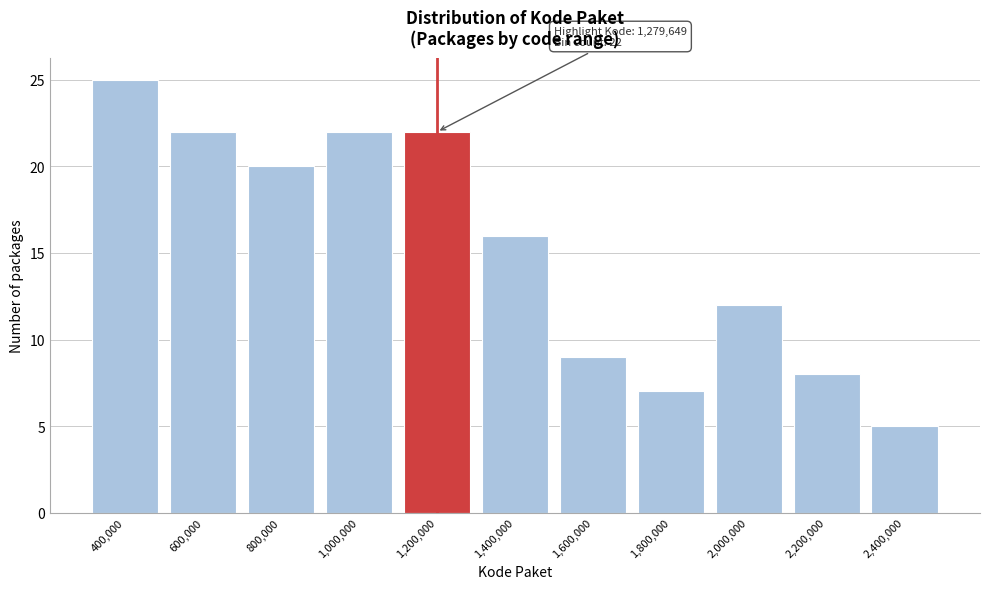

Reading left to right, list all the values displayed in this chart.

400,000=25	600,000=22	800,000=20	1,000,000=22	1,200,000=22	1,400,000=16	1,600,000=9	1,800,000=7	2,000,000=12	2,200,000=8	2,400,000=5